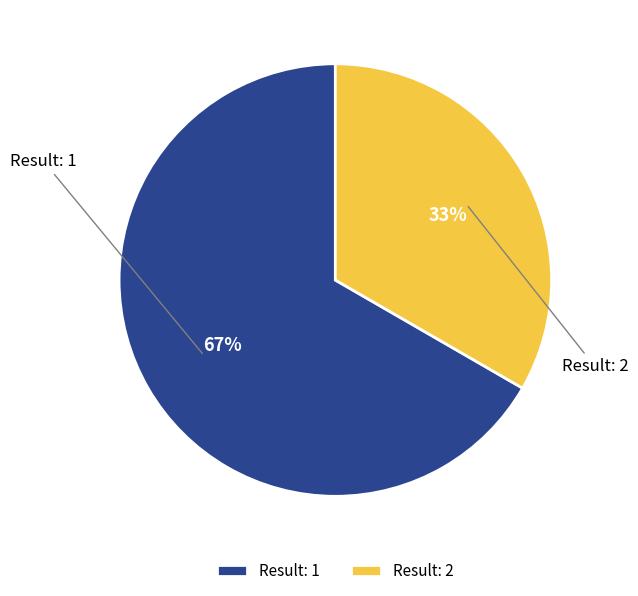

To the nearest percent, what portion does Result: 2 represent?

33%